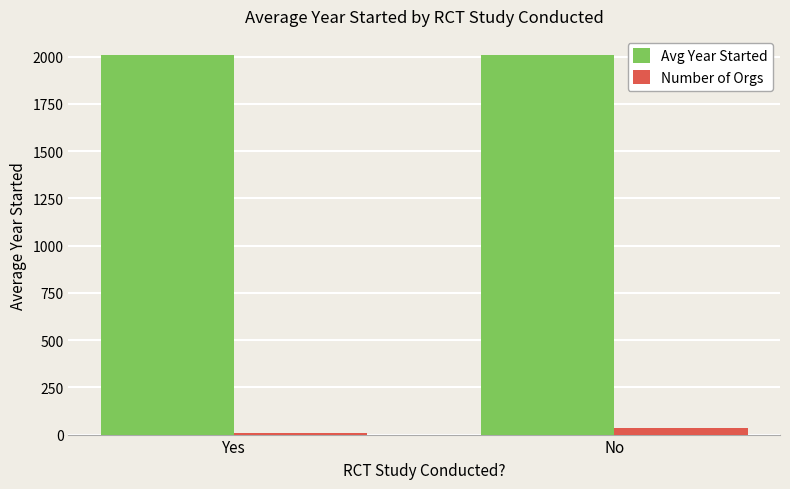

Is the value of Number of Orgs at Yes greater than the value of Avg Year Started at No?

No